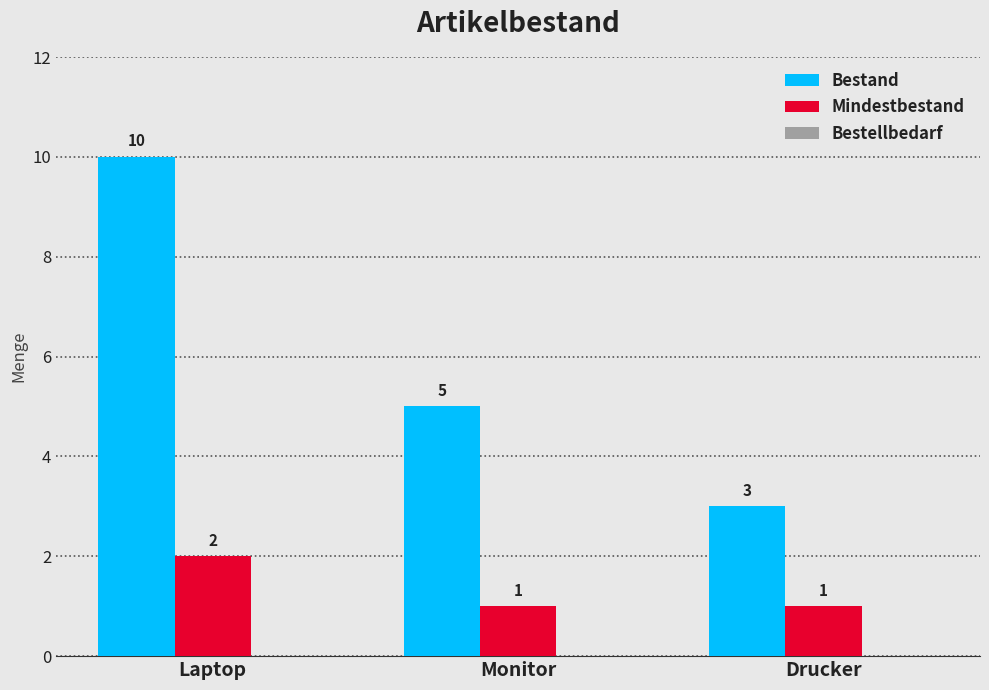

What is the difference between the Bestand values at Laptop and Drucker?

7